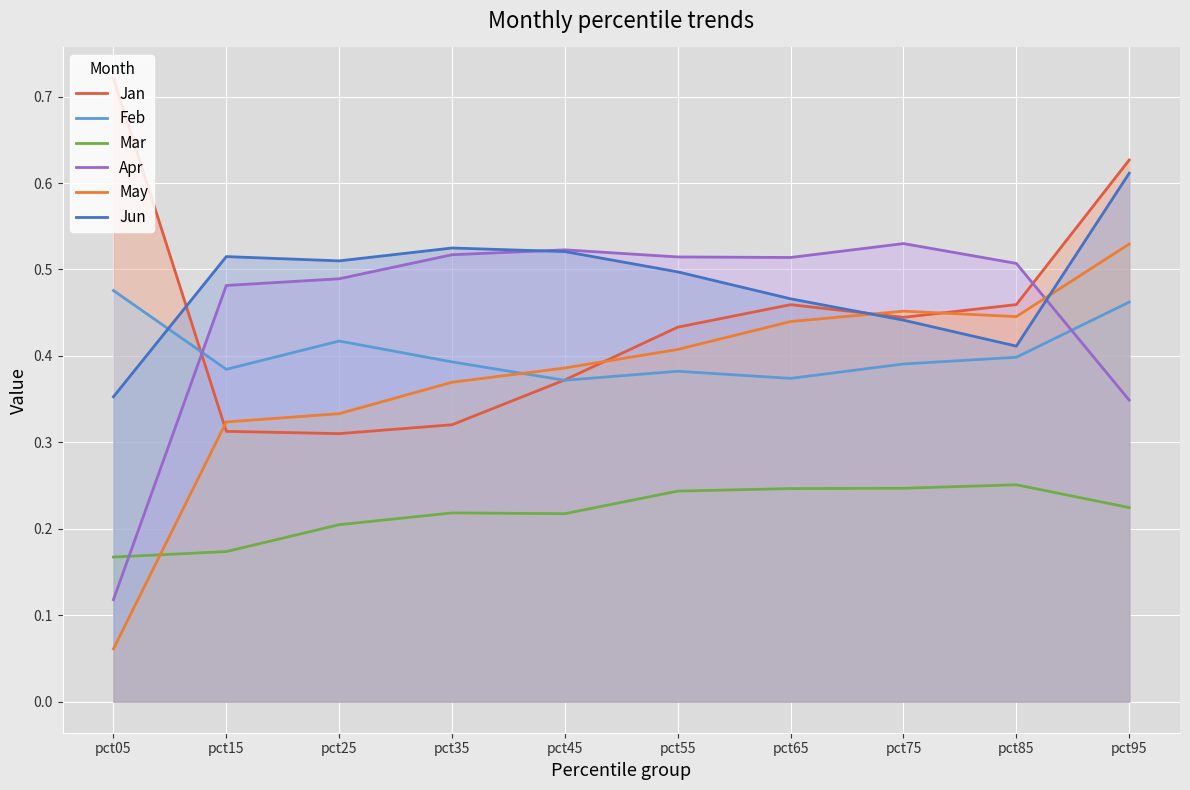

At which category does May reach its first local peak?

pct75